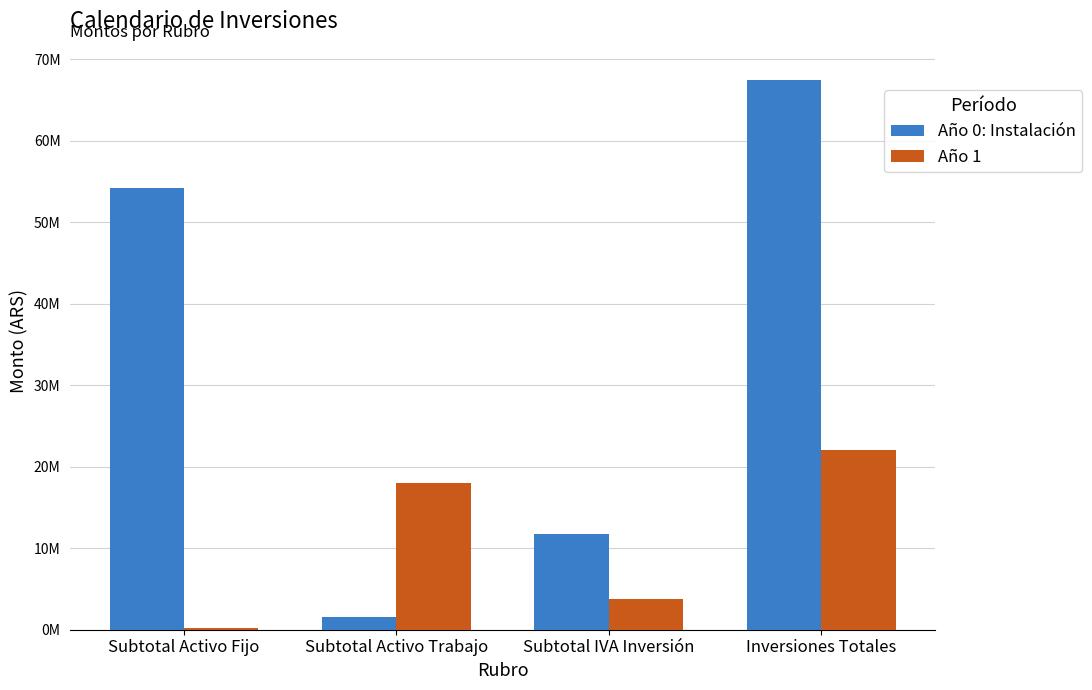

What position from the left is Subtotal IVA Inversión?

3